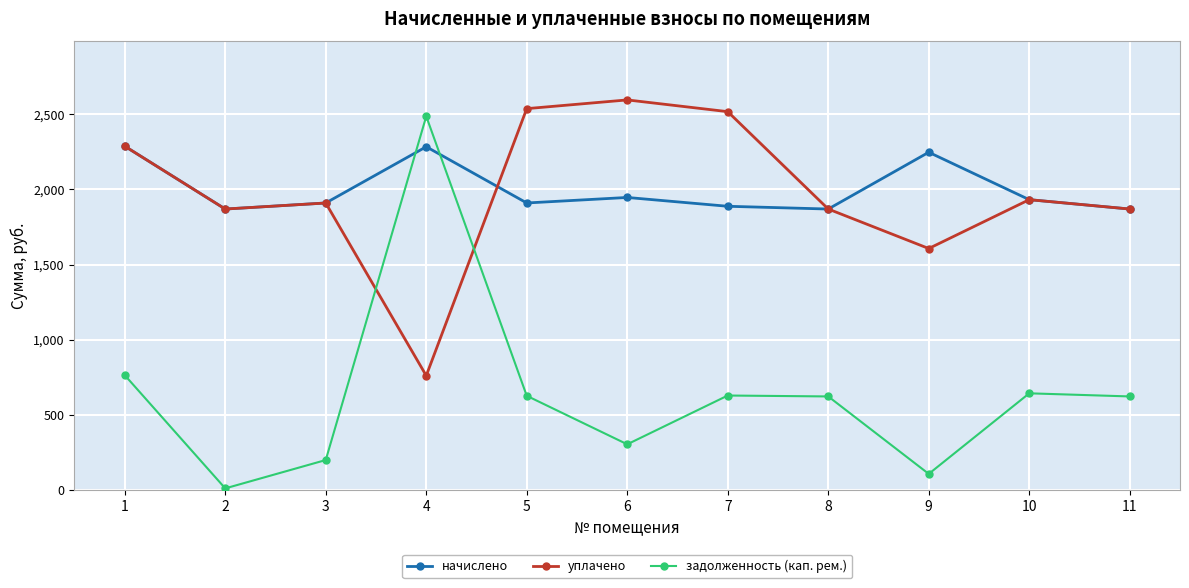

What is the approximate value of уплачено at 3?

1909.8